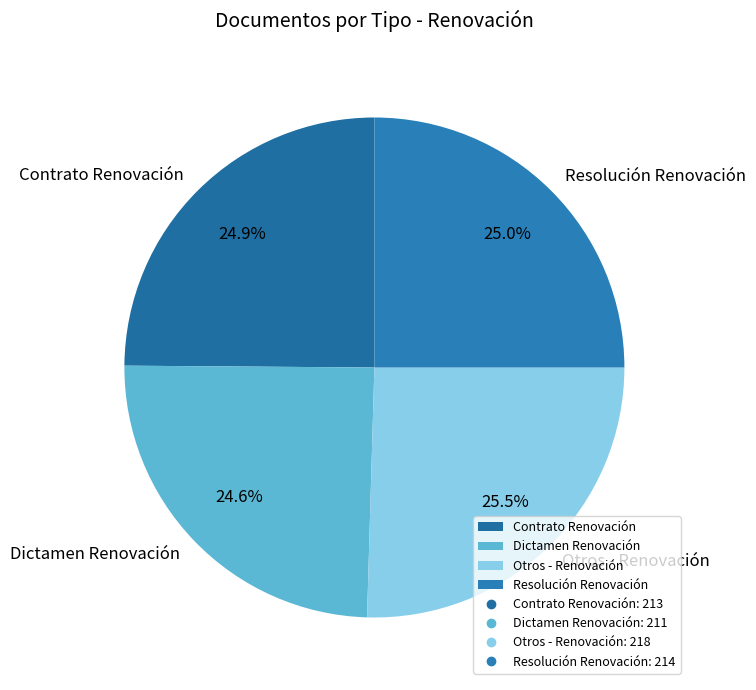

What percentage is NOT represented by Resolución Renovación?

75.0%